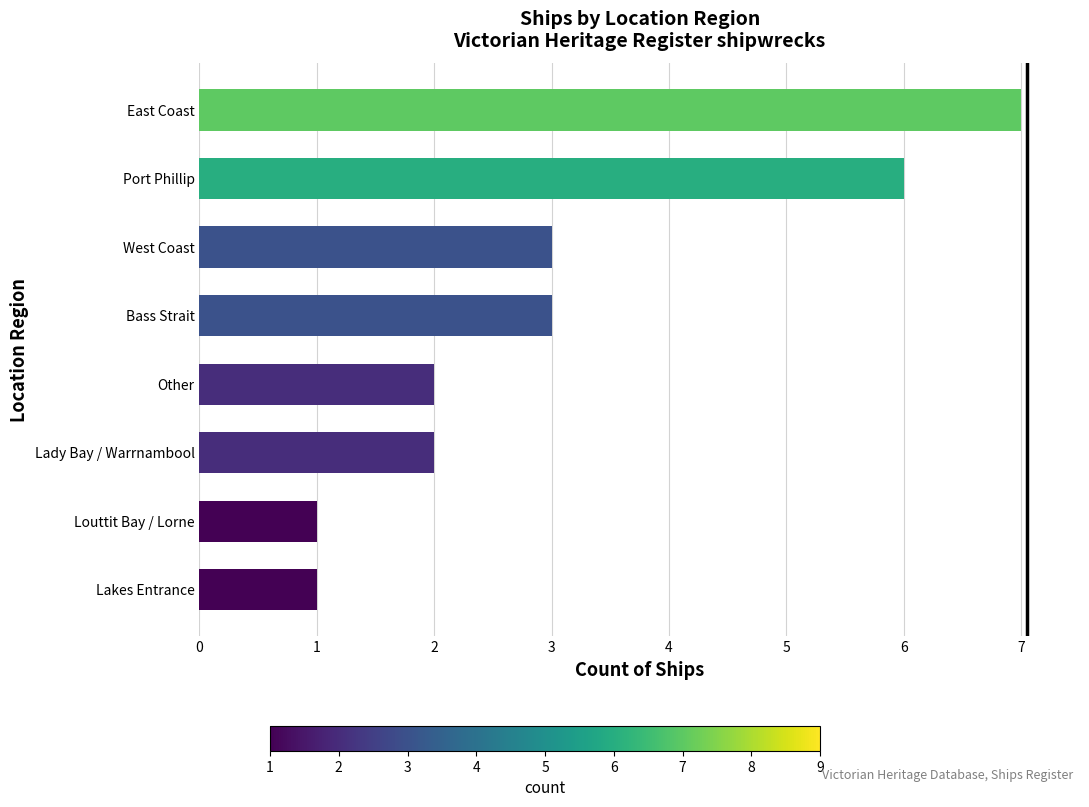

What is the ratio of the value at Lakes Entrance to the value at West Coast?

0.3